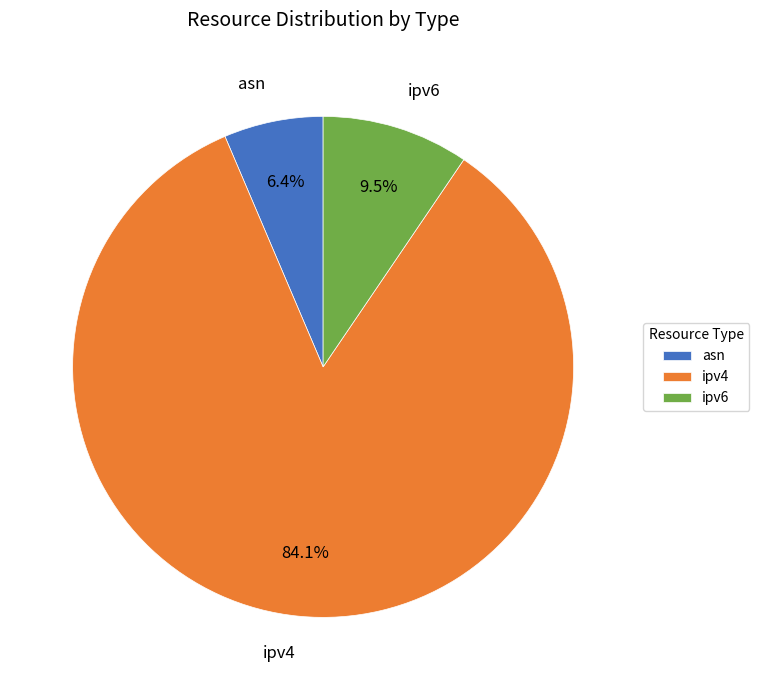

Between ipv4 and ipv6, which is larger?

ipv4